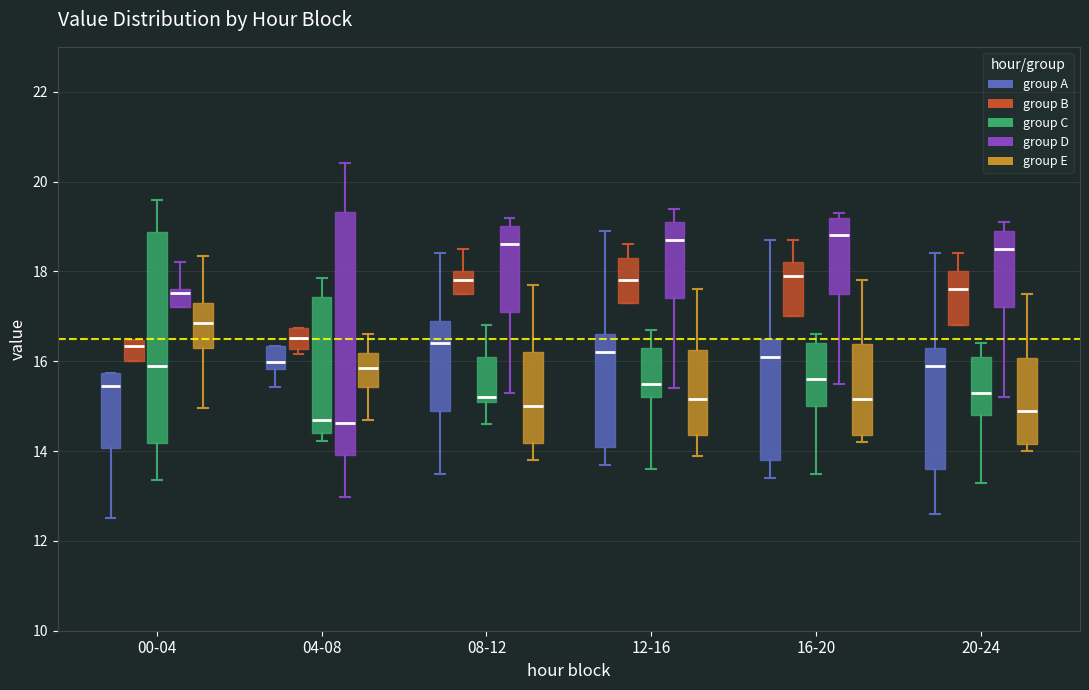

Reading left to right, read every box against the y-axis: the position of its median line, the range the box covers, and the ends of its whiskers. The values are not printed on the chart, so give them approximately, as read against the axis.

00-04 (group A): median 15.4, box 14.0 to 15.8, whiskers 12.6 to 15.8
00-04 (group B): median 16.4 (just below the box's upper edge), box 16.0 to 16.4, whiskers 16.0 to 16.4
00-04 (group C): median 16.0, box 14.2 to 18.8, whiskers 13.4 to 19.6
00-04 (group D): median 17.6 (just below the box's upper edge), box 17.2 to 17.6, whiskers 17.2 to 18.2
00-04 (group E): median 16.8, box 16.4 to 17.4, whiskers 15.0 to 18.4
04-08 (group A): median 16.0, box 15.8 to 16.4, whiskers 15.4 to 16.4
04-08 (group B): median 16.6, box 16.2 to 16.8, whiskers 16.2 (just below the box's lower edge) to 16.8
04-08 (group C): median 14.8, box 14.4 to 17.4, whiskers 14.2 to 17.8
04-08 (group D): median 14.6, box 14.0 to 19.4, whiskers 13.0 to 20.4
04-08 (group E): median 15.8, box 15.4 to 16.2, whiskers 14.8 to 16.6
08-12 (group A): median 16.4, box 15.0 to 17.0, whiskers 13.6 to 18.4
08-12 (group B): median 17.8, box 17.6 to 18.0, whiskers 17.6 to 18.6
08-12 (group C): median 15.2 (just above the box's lower edge), box 15.2 to 16.2, whiskers 14.6 to 16.8
08-12 (group D): median 18.6, box 17.2 to 19.0, whiskers 15.4 to 19.2
08-12 (group E): median 15.0, box 14.2 to 16.2, whiskers 13.8 to 17.8
12-16 (group A): median 16.2, box 14.2 to 16.6, whiskers 13.8 to 19.0
12-16 (group B): median 17.8, box 17.4 to 18.4, whiskers 17.4 to 18.6
12-16 (group C): median 15.6, box 15.2 to 16.4, whiskers 13.6 to 16.8
12-16 (group D): median 18.8, box 17.4 to 19.2, whiskers 15.4 to 19.4
12-16 (group E): median 15.2, box 14.4 to 16.2, whiskers 14.0 to 17.6
16-20 (group A): median 16.2, box 13.8 to 16.6, whiskers 13.4 to 18.8
16-20 (group B): median 18.0, box 17.0 to 18.2, whiskers 17.0 to 18.8
16-20 (group C): median 15.6, box 15.0 to 16.4, whiskers 13.6 to 16.6
16-20 (group D): median 18.8, box 17.6 to 19.2, whiskers 15.6 to 19.4
16-20 (group E): median 15.2, box 14.4 to 16.4, whiskers 14.2 to 17.8
20-24 (group A): median 16.0, box 13.6 to 16.4, whiskers 12.6 to 18.4
20-24 (group B): median 17.6, box 16.8 to 18.0, whiskers 16.8 to 18.4
20-24 (group C): median 15.4, box 14.8 to 16.2, whiskers 13.4 to 16.4
20-24 (group D): median 18.6, box 17.2 to 19.0, whiskers 15.2 to 19.2
20-24 (group E): median 15.0, box 14.2 to 16.0, whiskers 14.0 to 17.6